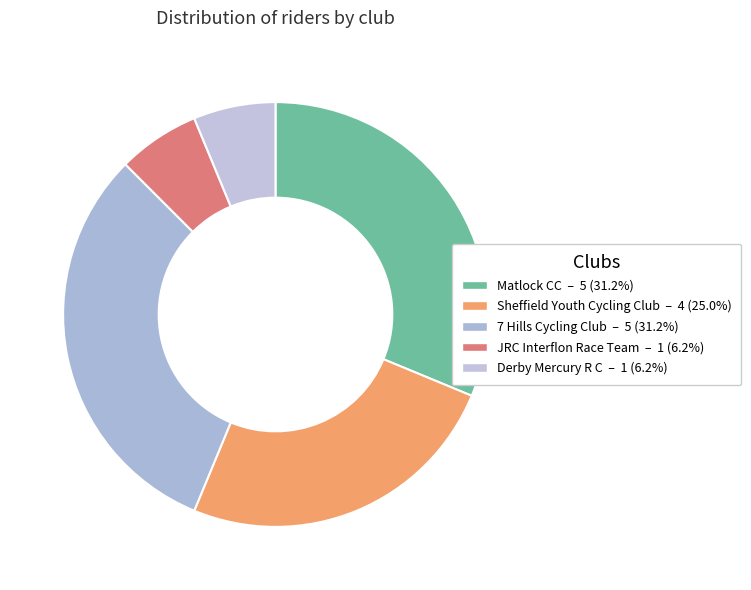

Count the number of slices in the pie.

5